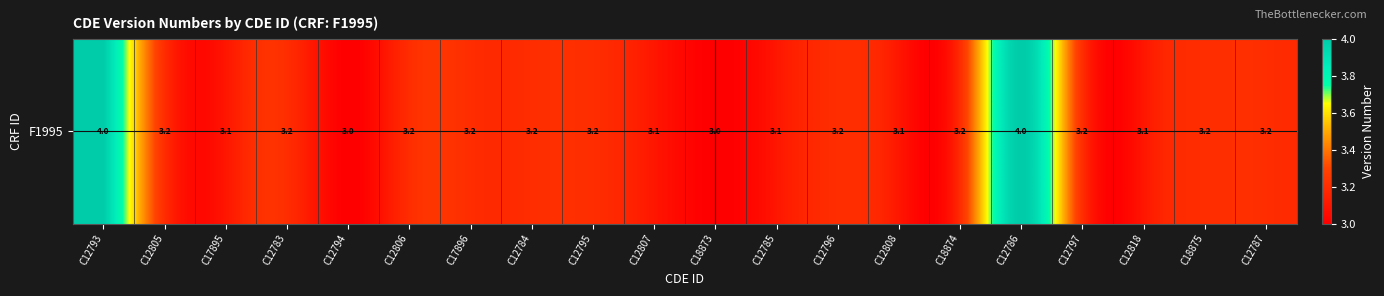

What is the difference between the values at C12806 and C18873?

0.2